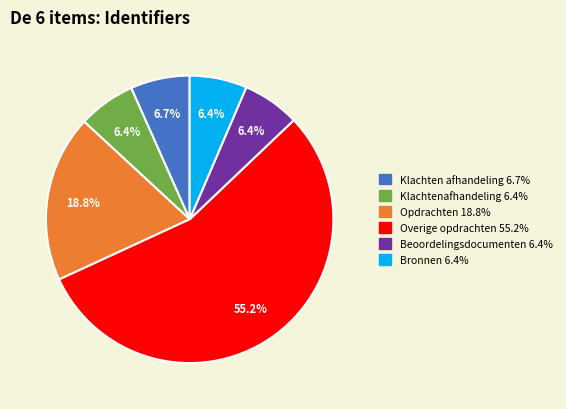

Approximately how many times larger is the value at Opdrachten compared to Beoordelingsdocumenten?

2.9